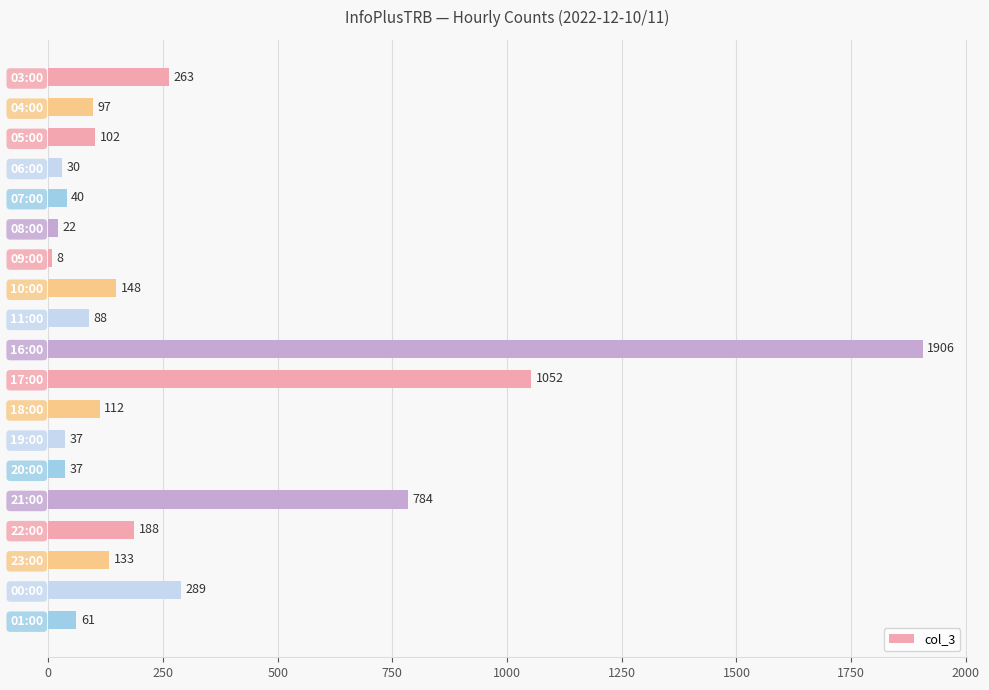

True or false: the data shows 75 at 10:00.

False